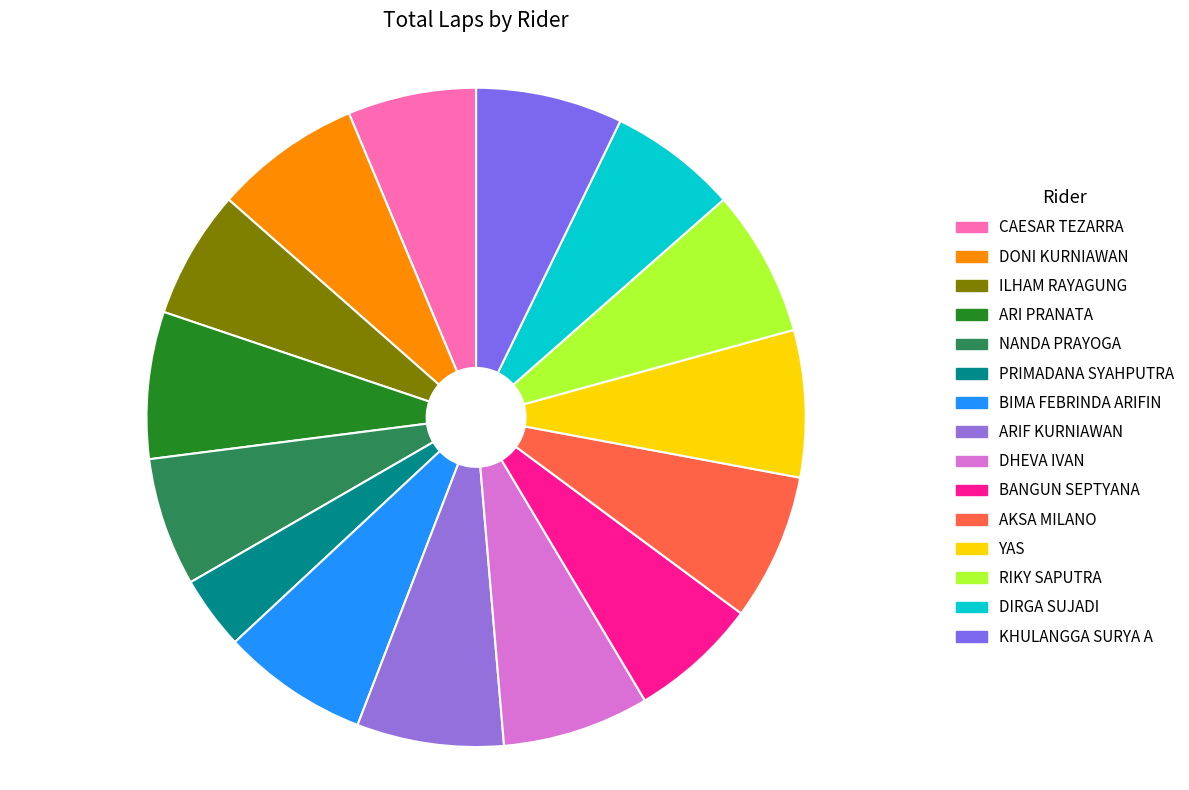

Which slice is the smallest?

PRIMADANA SYAHPUTRA